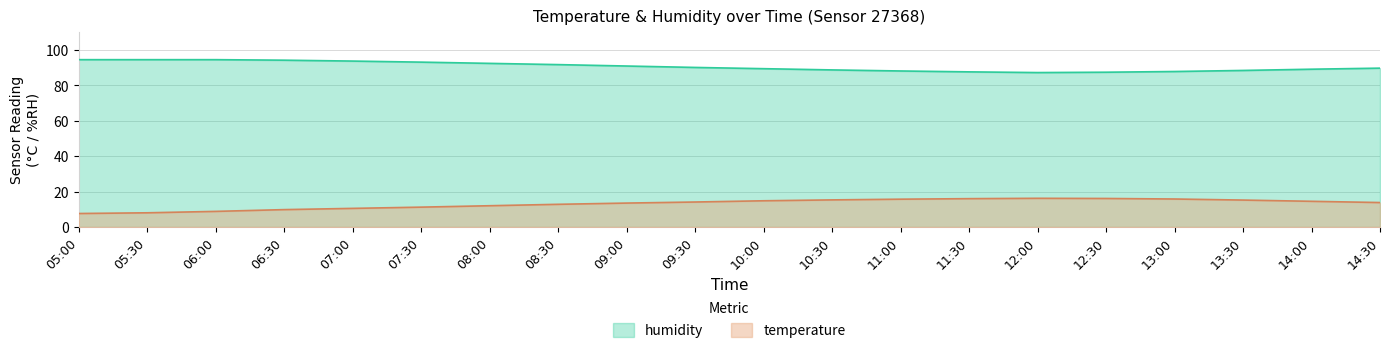

Which series has the largest range (max minus min)?

temperature